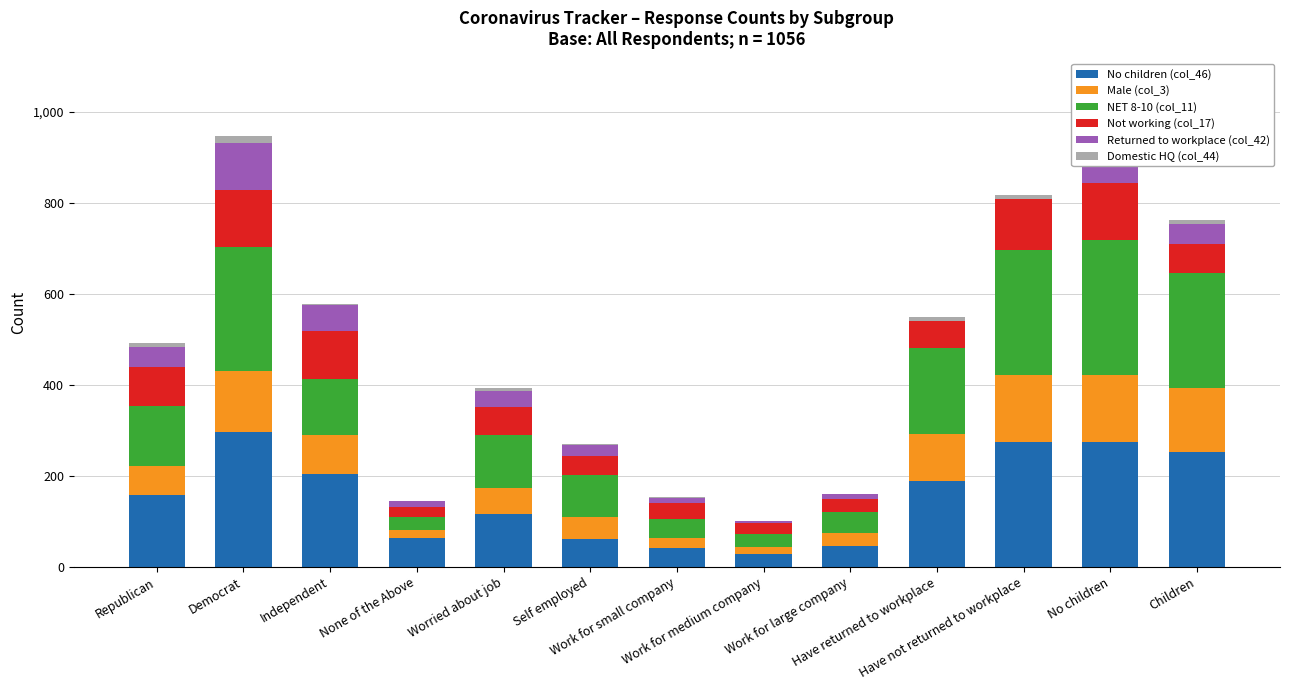

Rank the categories by Domestic HQ (col_44) value from lowest to highest.

None of the Above, Work for medium company, Self employed, Work for large company, Work for small company, Independent, Worried about job, Republican, Have returned to workplace, Have not returned to workplace, No children, Children, Democrat